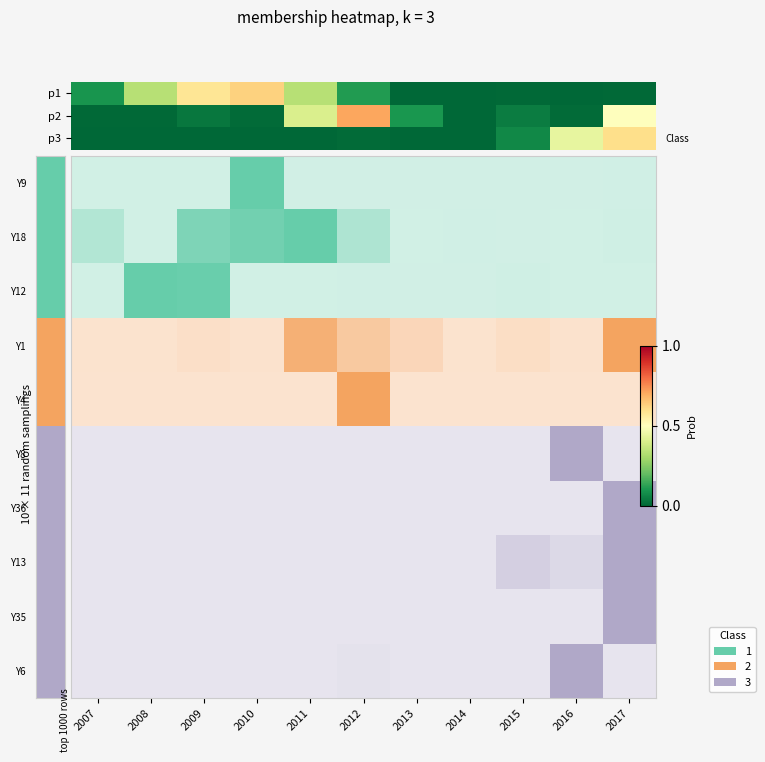

What is the spread (max minus min) of values at 2016?

0.4